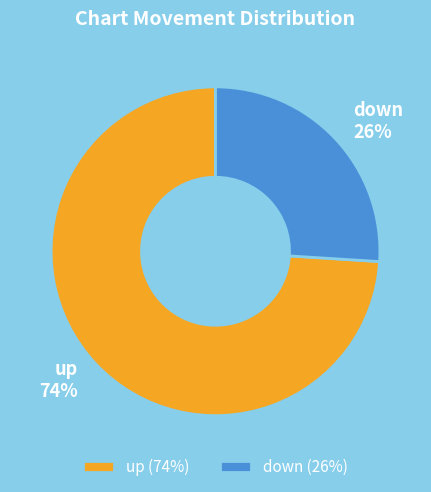

What is the smallest slice in the pie chart?

down